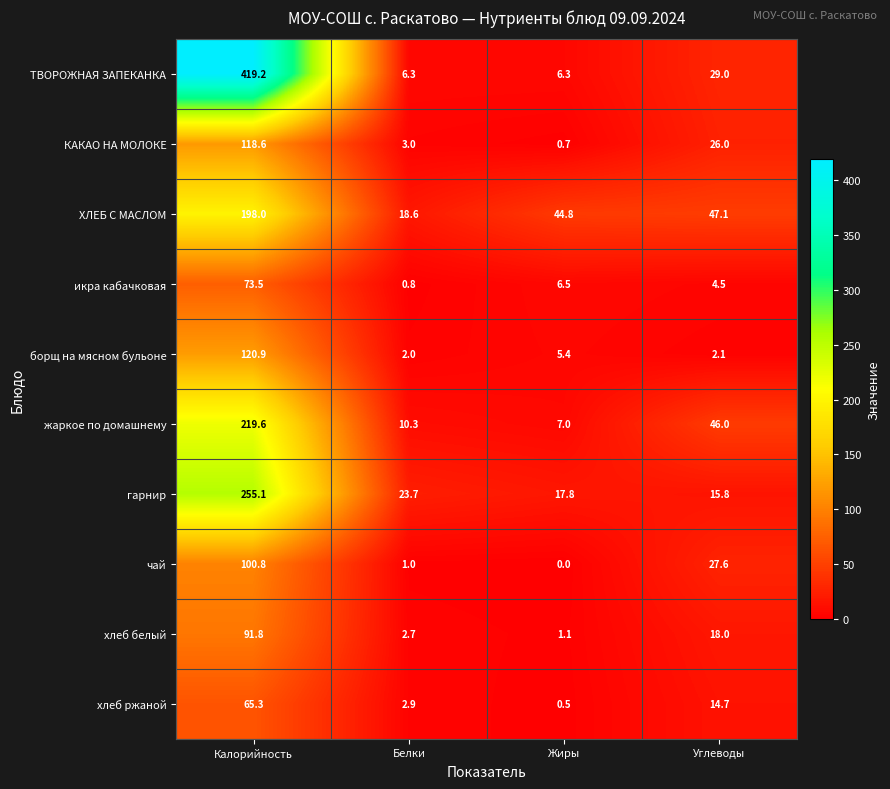

The value of борщ на мясном бульоне at Углеводы is 2.1. True or false?

True